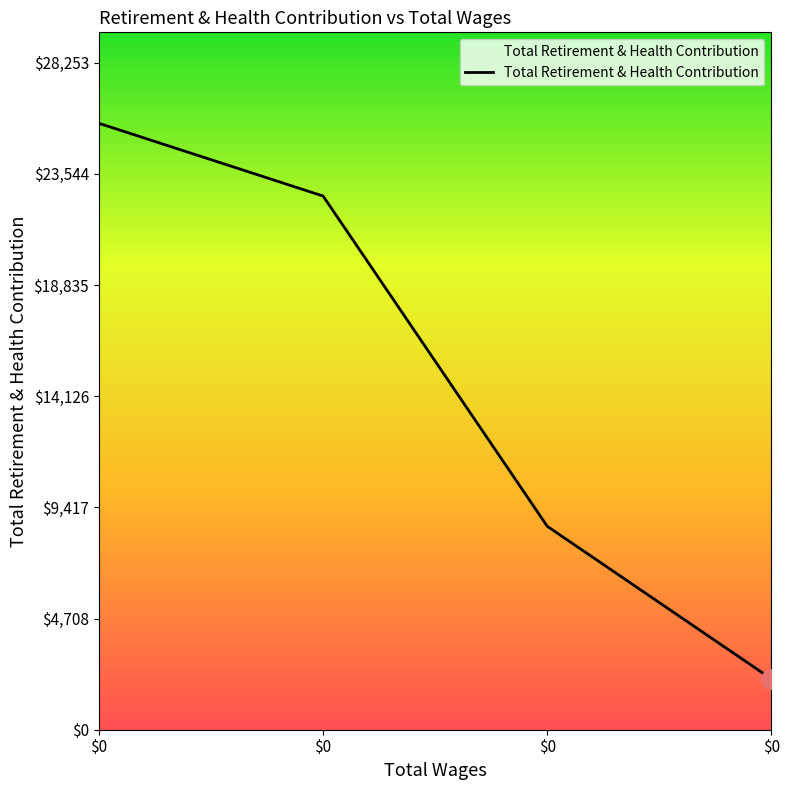

What is the sum of all values?

59056